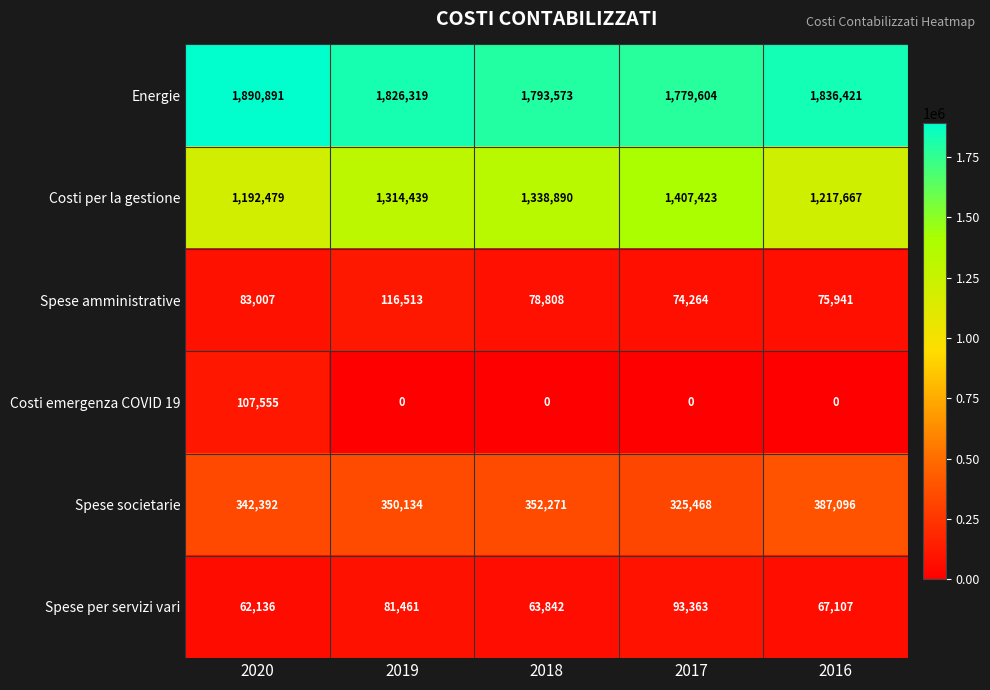

List the series in order of their peak value, highest first.

Energie, Costi per la gestione, Spese societarie, Spese amministrative, Costi emergenza COVID 19, Spese per servizi vari